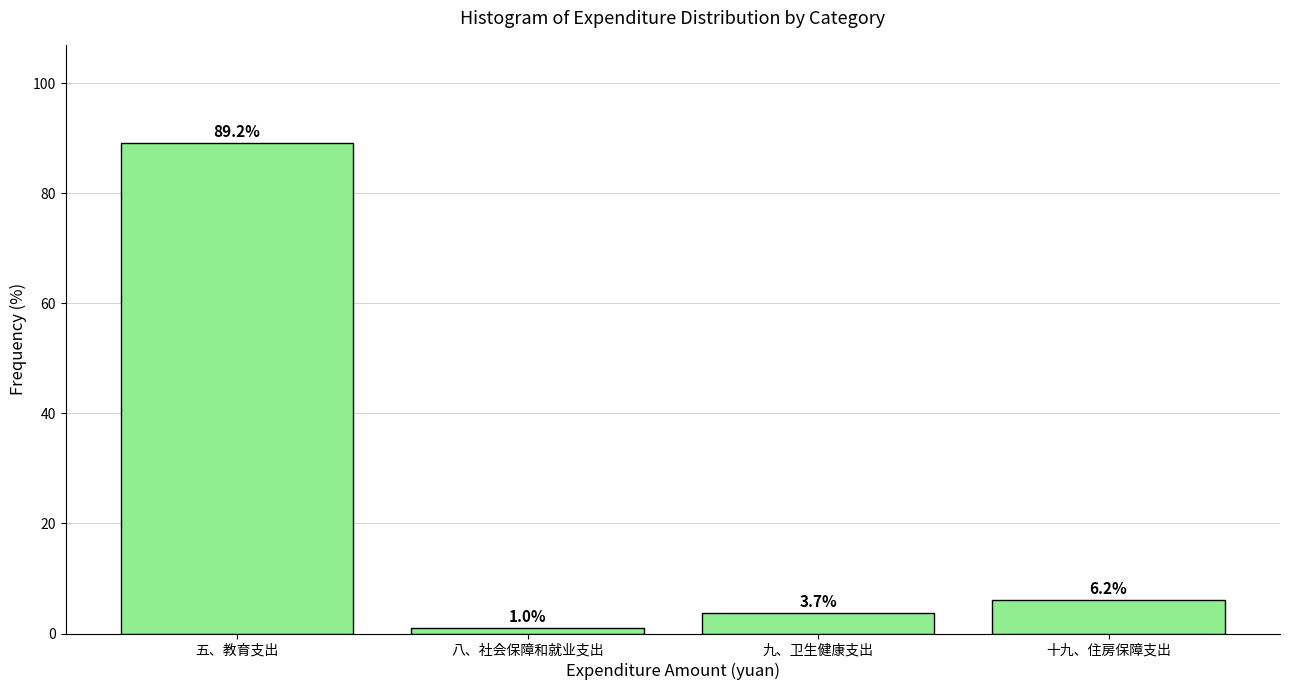

Reading left to right, list all the values displayed in this chart.

五、教育支出=89.2	八、社会保障和就业支出=1.0	九、卫生健康支出=3.7	十九、住房保障支出=6.2